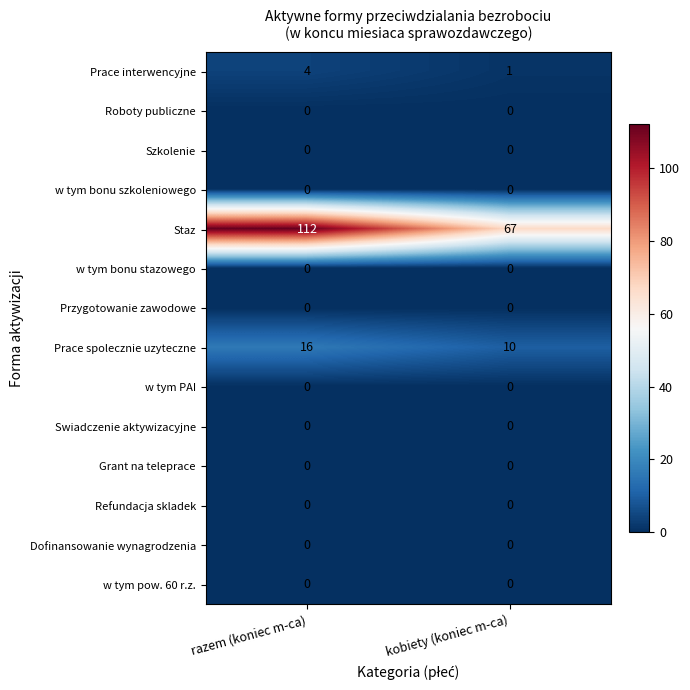

What is the greatest value displayed?

112